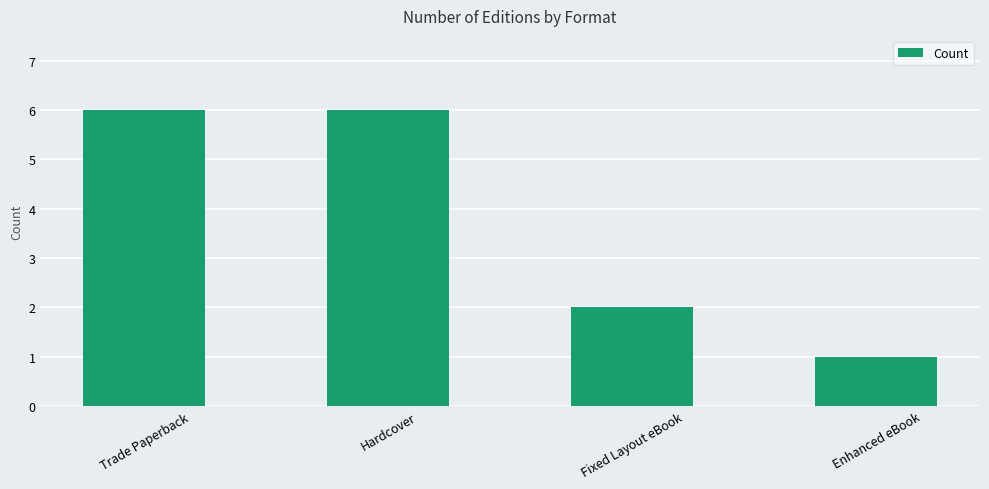

Reading left to right, list all the values displayed in this chart.

Trade Paperback=6	Hardcover=6	Fixed Layout eBook=2	Enhanced eBook=1